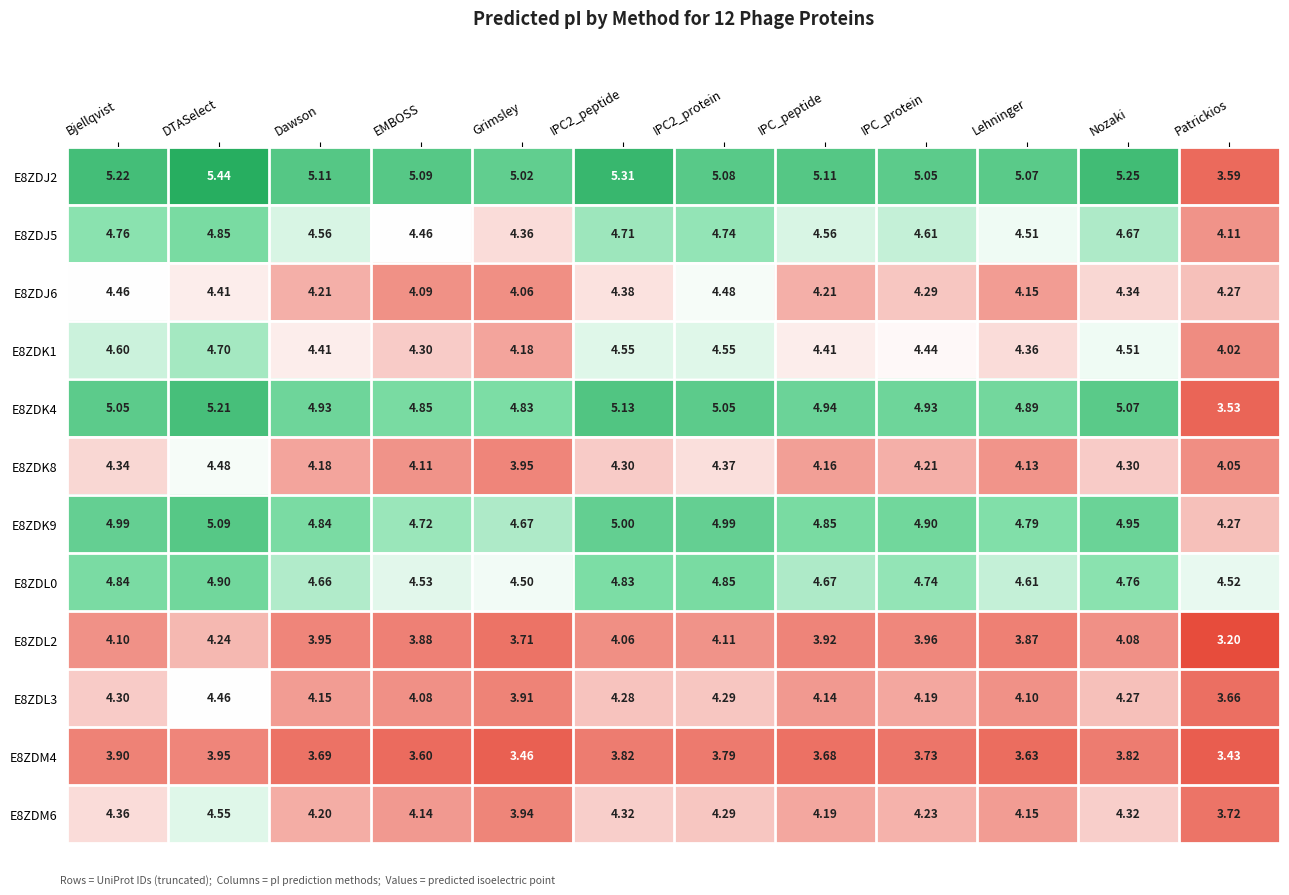

Where is E8ZDK8 nearest to the value 4?

Grimsley